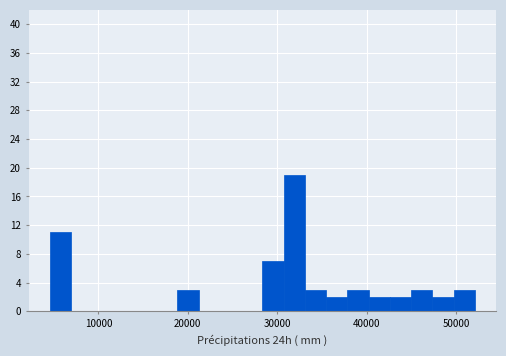

Around what value on the x-axis is the tallest bar? Give the approximate position of its centre, as read against the axis.

32000